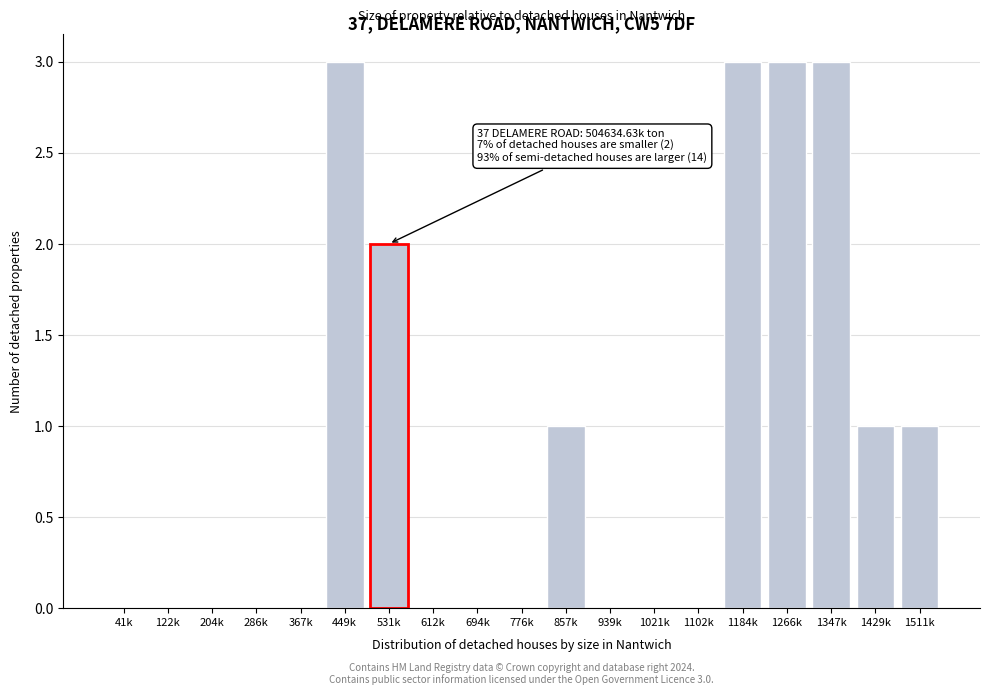

Reading left to right, transcribe all the data shown in this chart.

41k=0	122k=0	204k=0	286k=0	367k=0	449k=3	531k=2	612k=0	694k=0	776k=0	857k=1	939k=0	1021k=0	1102k=0	1184k=3	1266k=3	1347k=3	1429k=1	1511k=1